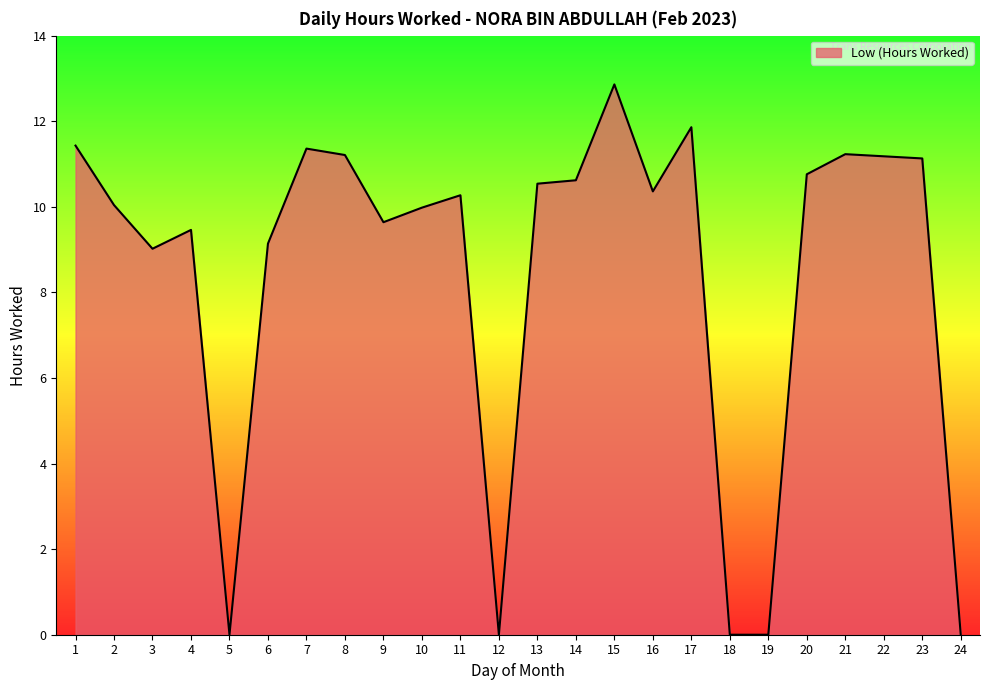

Which category has the highest value across all series?

15